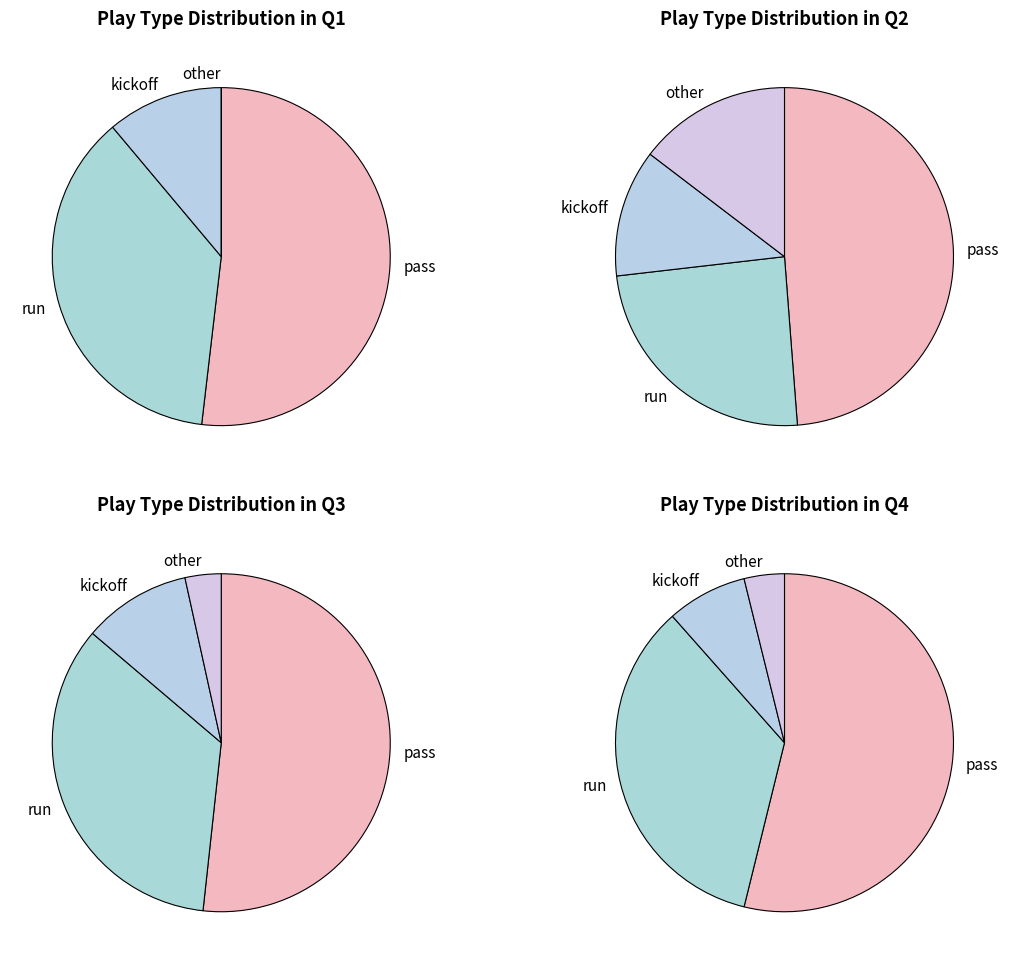

To the nearest percent, what portion does Quarter 2 represent?

34%